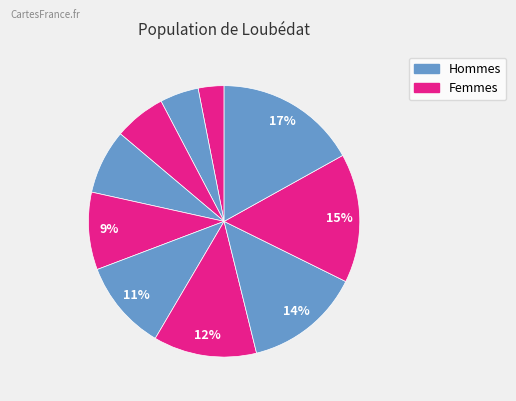

How many slices are in this pie chart?

10